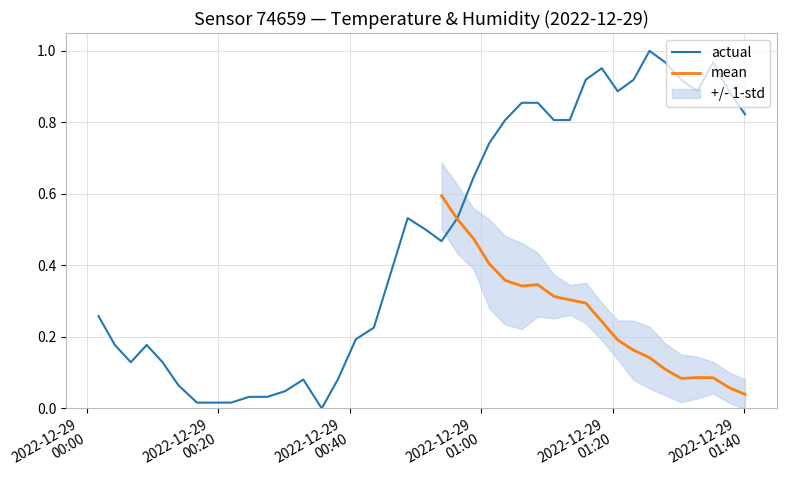

Reading right to left, what are all the values shown in this chart?

0.8	0.9	1.0	0.9	0.9	1.0	1.0	0.9	0.9	1.0	0.9	0.8	0.8	0.9	0.9	0.8	0.7	0.6	0.5	0.5	0.5	0.5	0.4	0.2	0.2	0.1	0.0	0.1	0.0	0.0	0.0	0.0	0.0	0.0	0.1	0.1	0.2	0.1	0.2	0.3